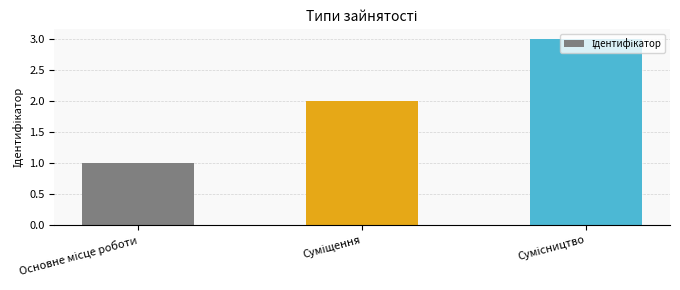

Reading left to right, what are all the values shown in this chart?

1	2	3